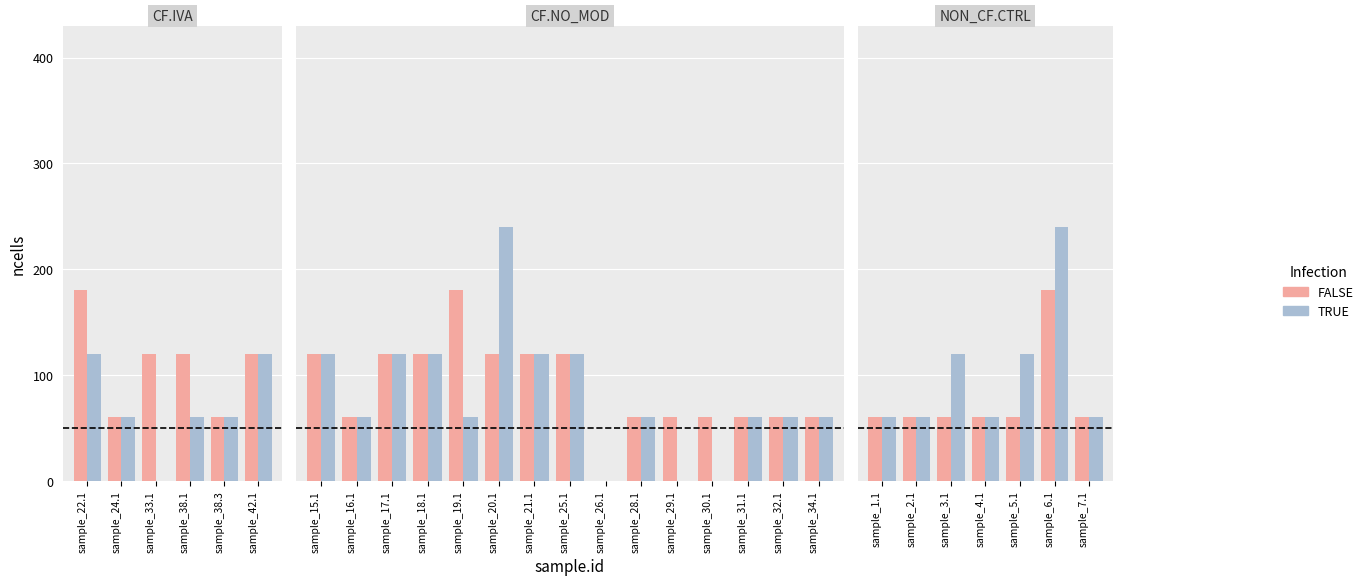

How many data points does each series have?

7